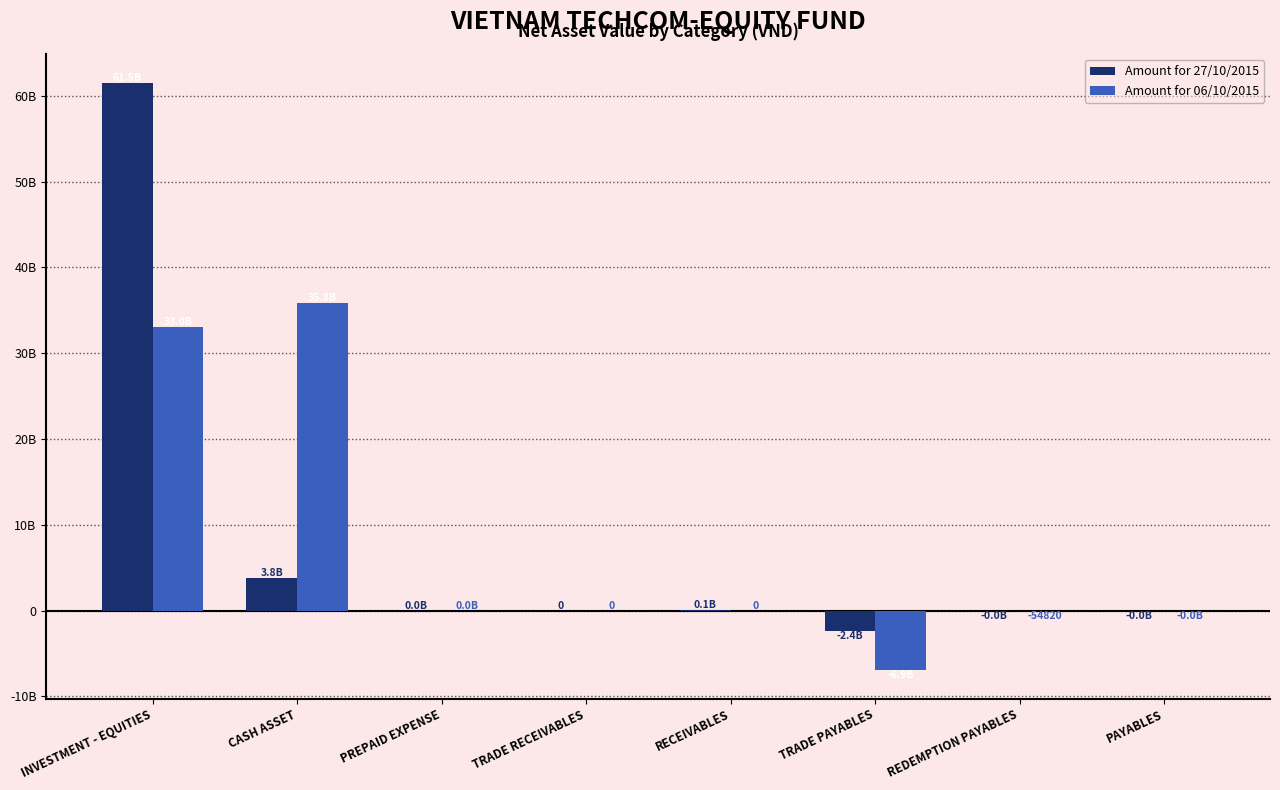

What is the difference between the highest and lowest values at TRADE PAYABLES?

4495389599